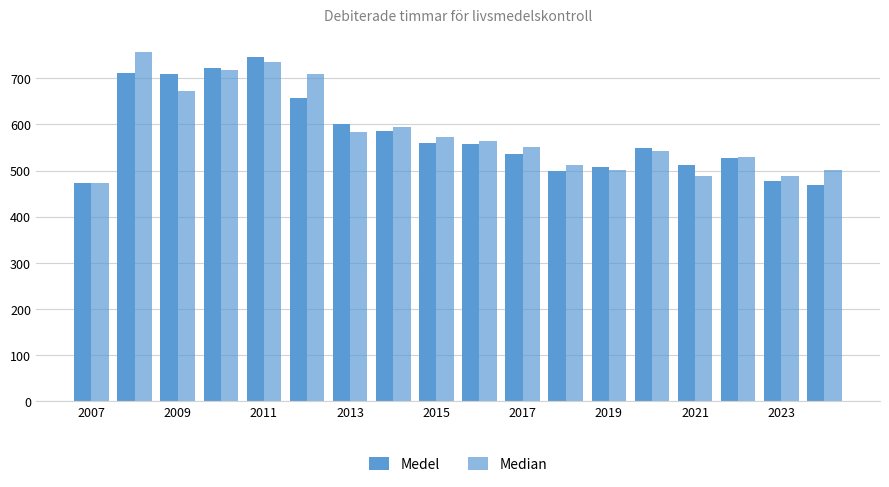

What is the average value of the Medel series?

577.6